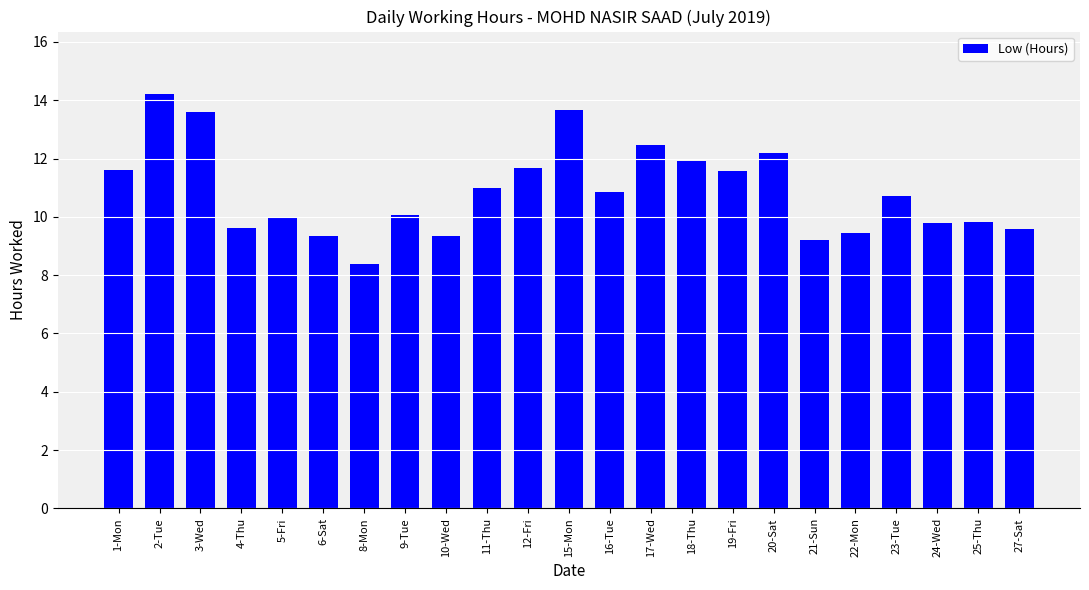

What value does the data have at 20-Sat?

12.2